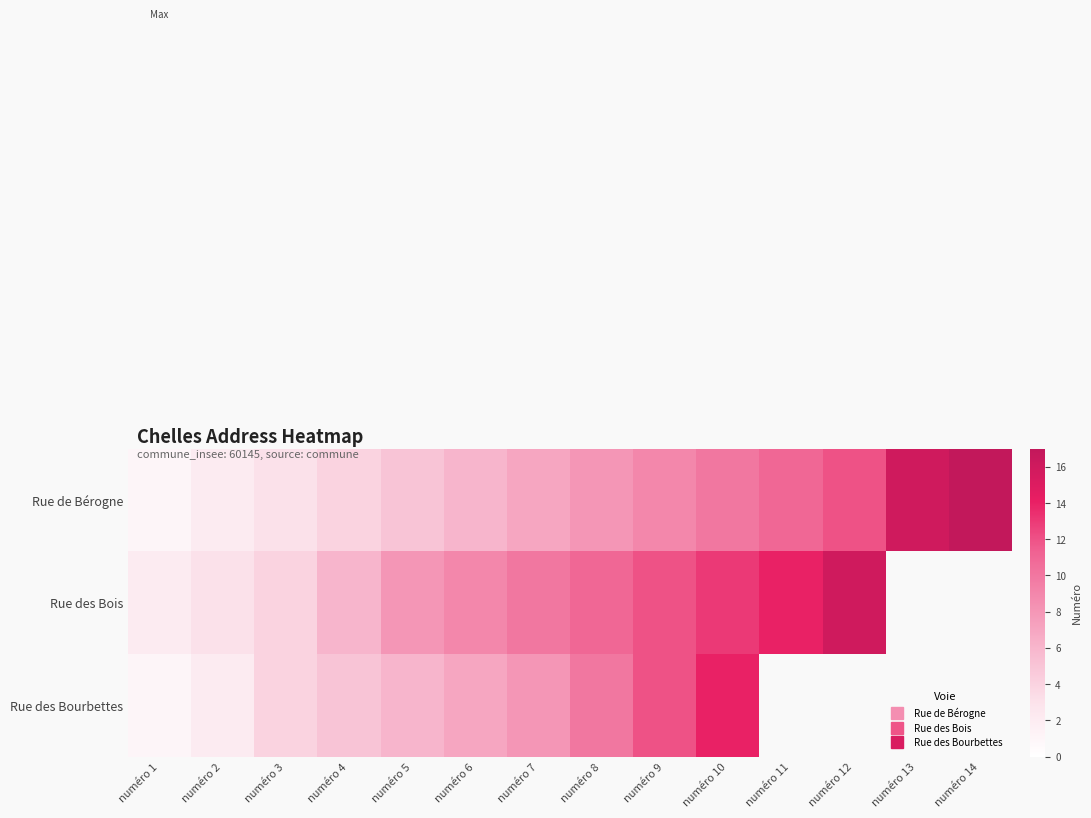

What is the spread (max minus min) of values at numéro 10?

4.0